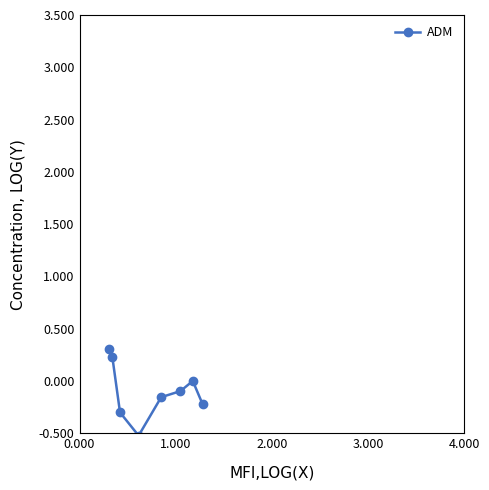

What is the value of the 4th point from the left?

-0.5